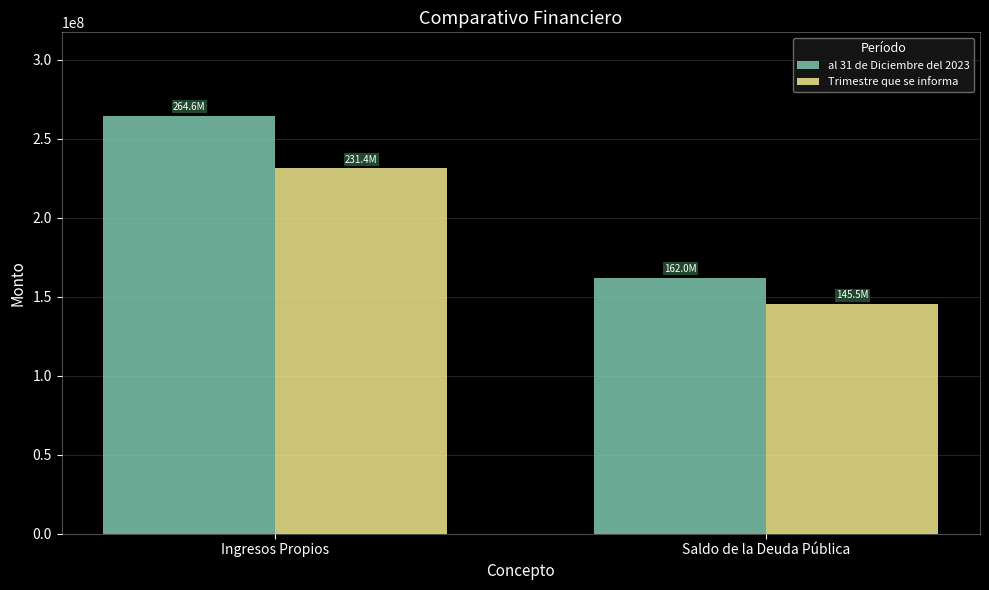

Rank the series by their average value, from highest to lowest.

al 31 de Diciembre del 2023, Trimestre que se informa